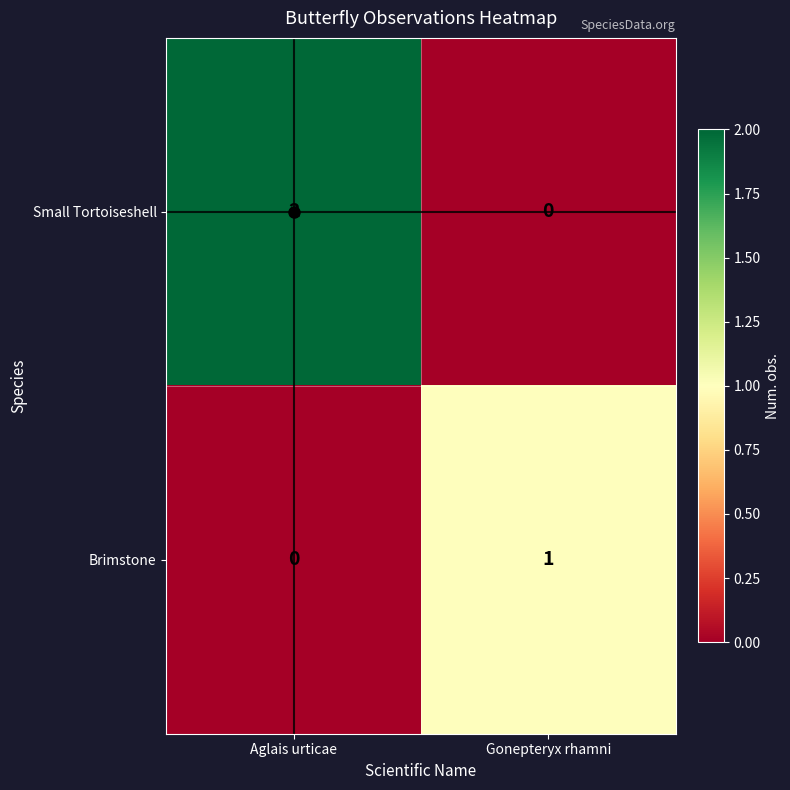

True or false: Small Tortoiseshell has a value of -1 at Gonepteryx rhamni.

False